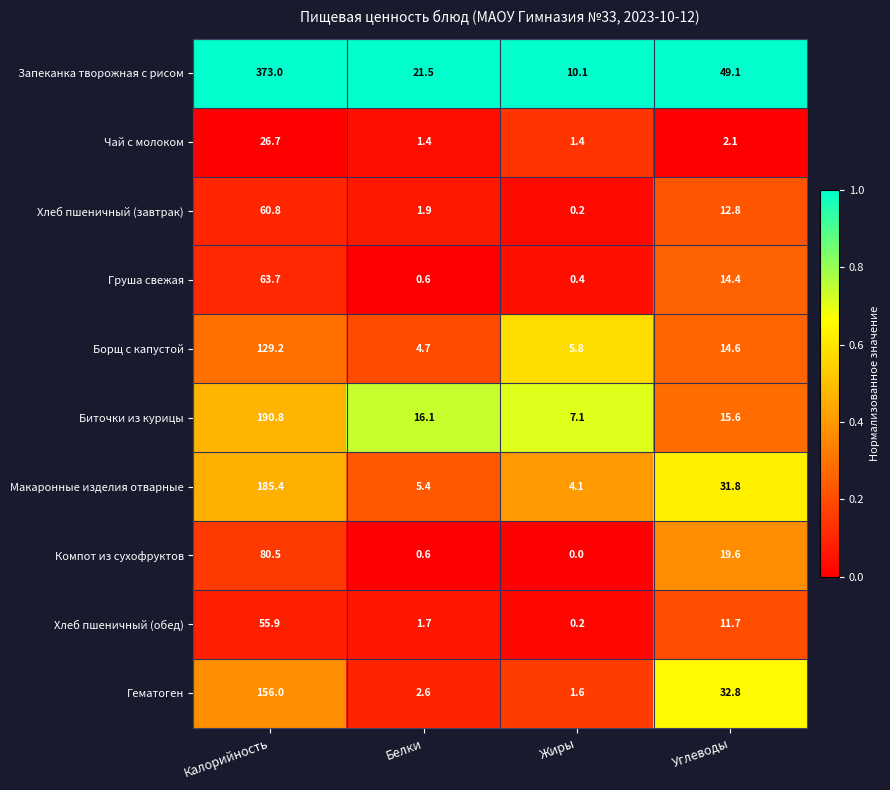

Which category has the lowest value across all series?

Жиры